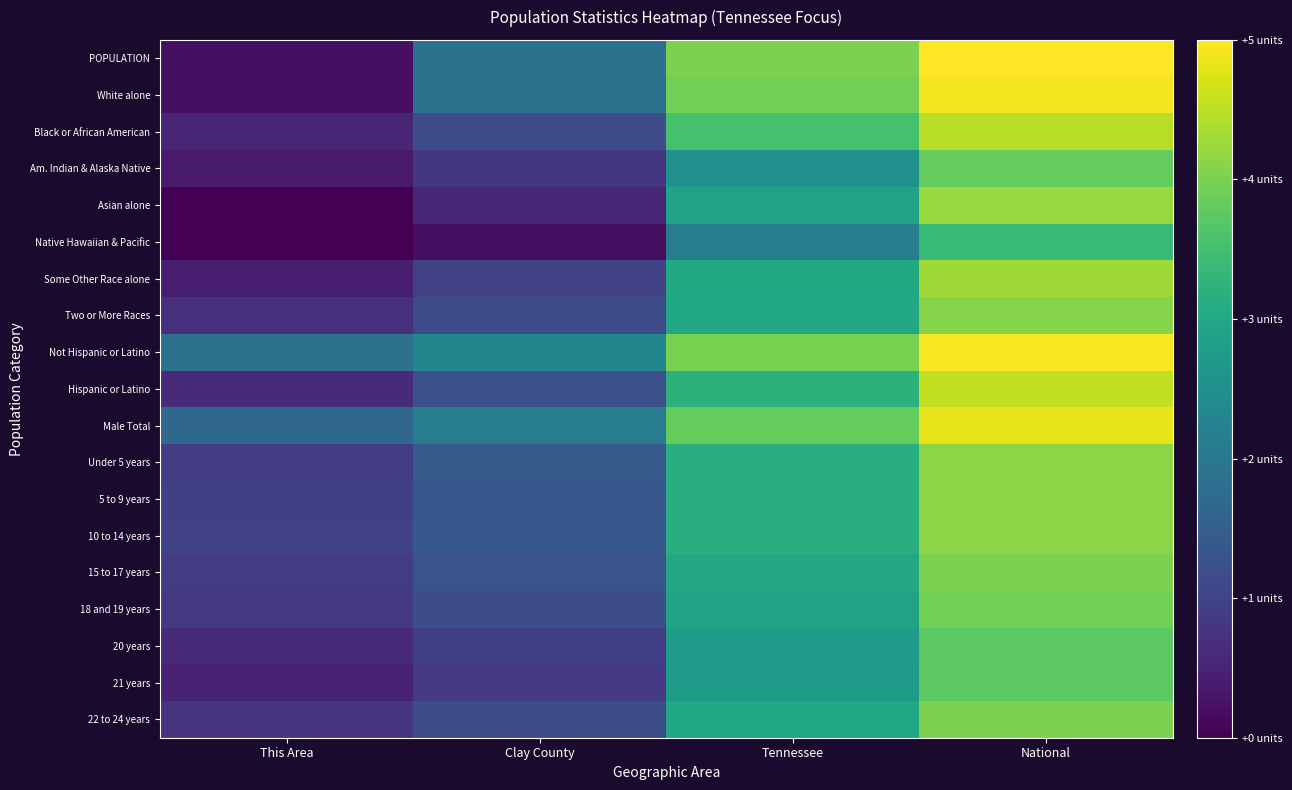

Reading left to right, what are all the values shown in this chart?

POPULATION: This Area=0.7	Clay County=7.3	Tennessee=15.7	National=19.5
White alone: This Area=0.7	Clay County=7.3	Tennessee=15.4	National=19.2
Black or African American: This Area=2.1	Clay County=4.7	Tennessee=13.9	National=17.5
Am. Indian & Alaska Native: This Area=1.4	Clay County=3.1	Tennessee=9.9	National=14.9
Asian alone: This Area=0.0	Clay County=2.1	Tennessee=11.4	National=16.5
Native Hawaiian & Pacific: This Area=0.0	Clay County=0.7	Tennessee=8.2	National=13.2
Some Other Race alone: This Area=1.6	Clay County=3.9	Tennessee=11.9	National=16.8
Two or More Races: This Area=2.7	Clay County=4.5	Tennessee=11.6	National=16.0
Not Hispanic or Latino: This Area=7.3	Clay County=9.0	Tennessee=15.6	National=19.4
Hispanic or Latino: This Area=2.3	Clay County=4.8	Tennessee=12.6	National=17.7
Male Total: This Area=6.6	Clay County=8.3	Tennessee=14.9	National=18.8
Under 5 years: This Area=3.4	Clay County=5.5	Tennessee=12.2	National=16.1
5 to 9 years: This Area=3.7	Clay County=5.3	Tennessee=12.3	National=16.2
10 to 14 years: This Area=3.8	Clay County=5.4	Tennessee=12.3	National=16.2
15 to 17 years: This Area=3.4	Clay County=5.0	Tennessee=11.8	National=15.7
18 and 19 years: This Area=3.3	Clay County=4.6	Tennessee=11.4	National=15.4
20 years: This Area=2.3	Clay County=3.6	Tennessee=10.7	National=14.7
21 years: This Area=1.9	Clay County=3.3	Tennessee=10.7	National=14.6
22 to 24 years: This Area=2.9	Clay County=4.7	Tennessee=11.7	National=15.7